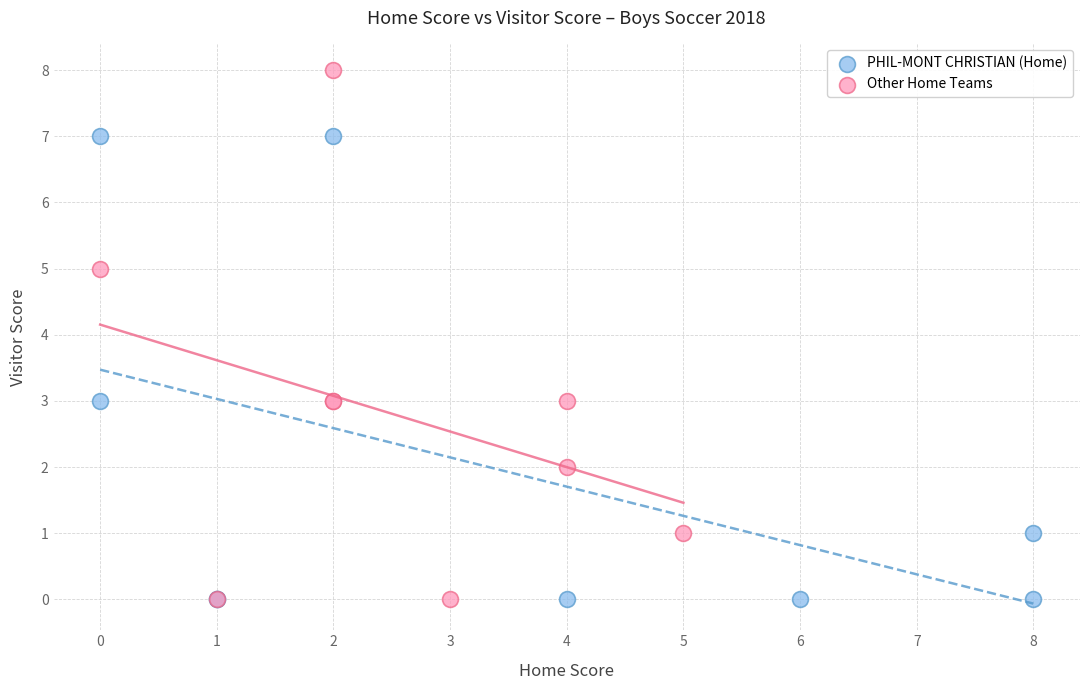

Which series reaches the maximum Y coordinate?

Other Home Teams